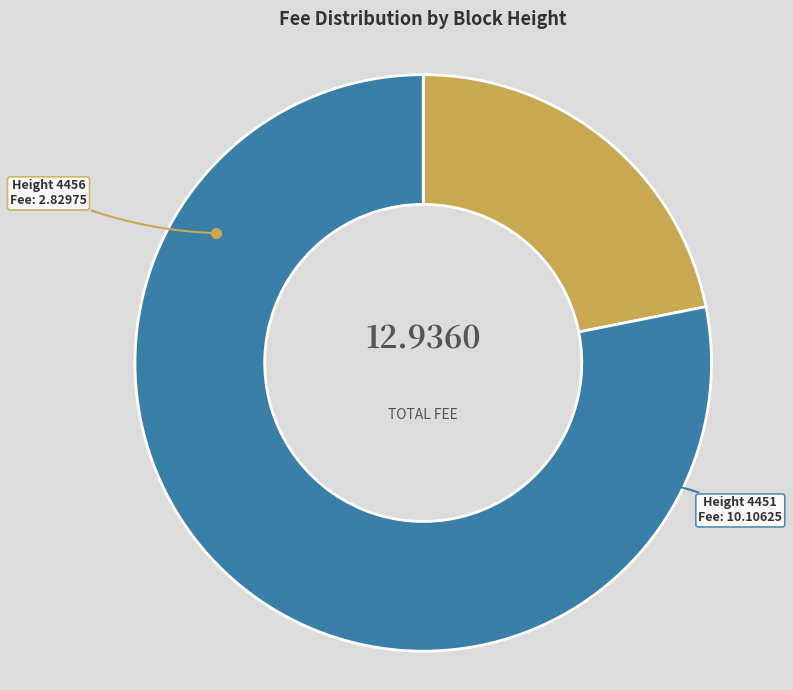

Is there a majority slice in this chart?

Yes